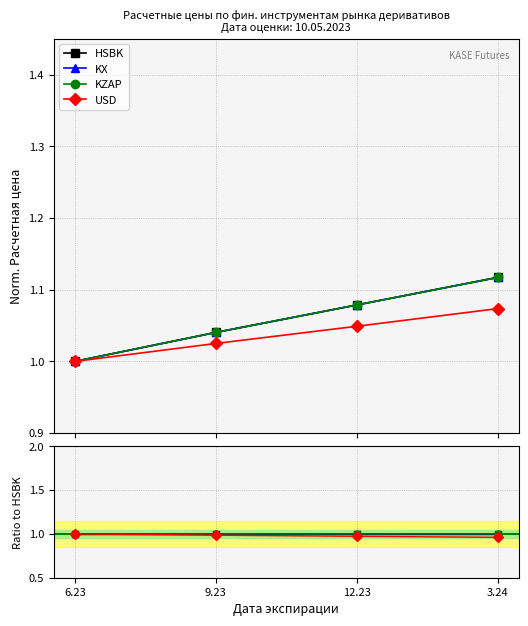

How many lines are shown in the chart?

4